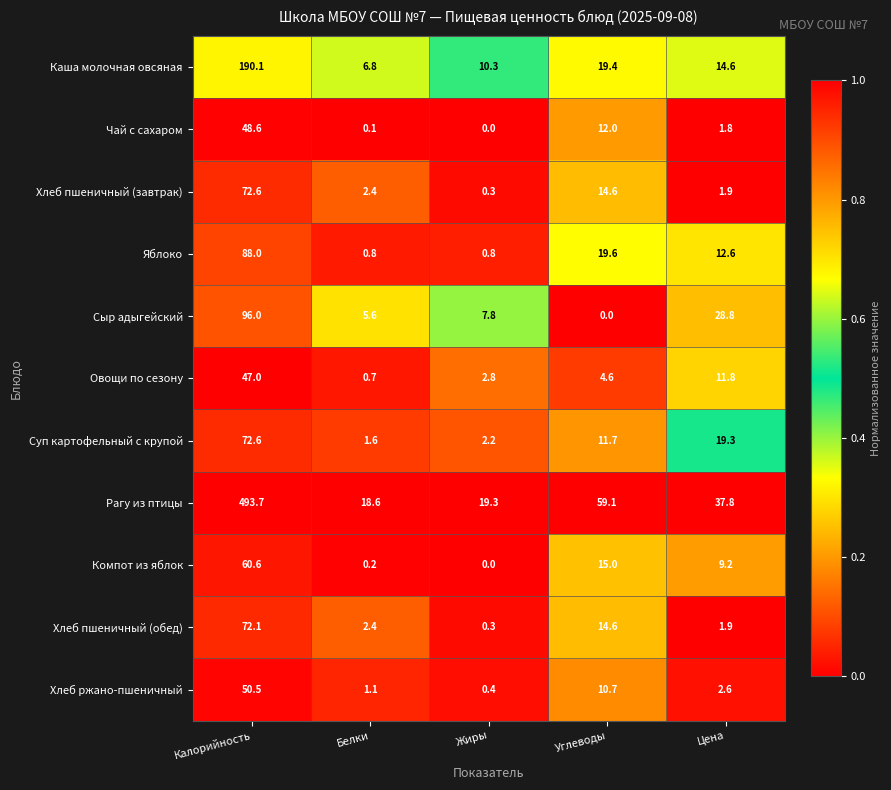

True or false: Яблоко has a value of 19.6 at Углеводы.

True